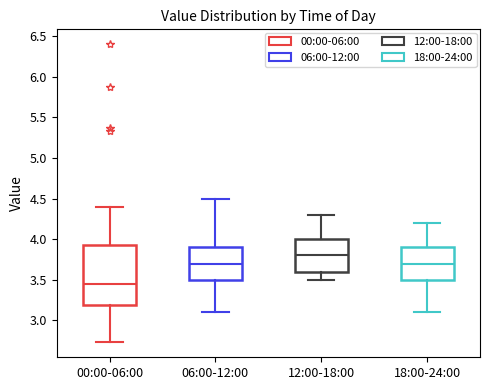

Which box's median line is the highest?

12:00-18:00